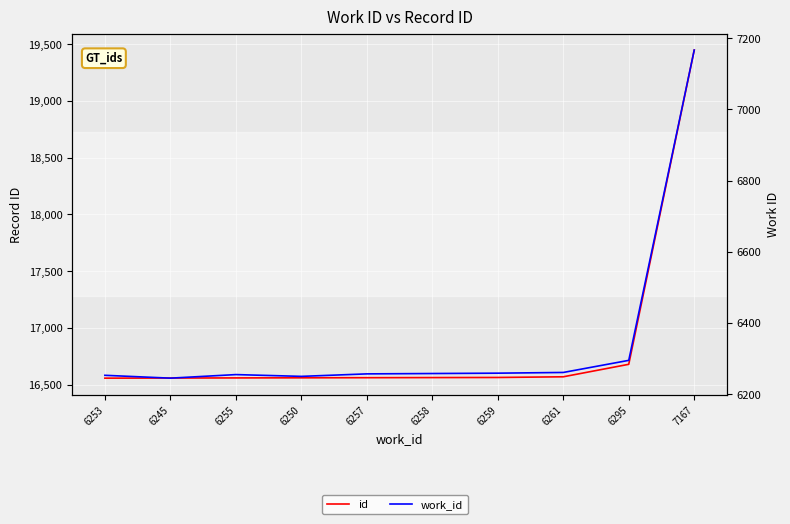

What is the average value of the id series?

16861